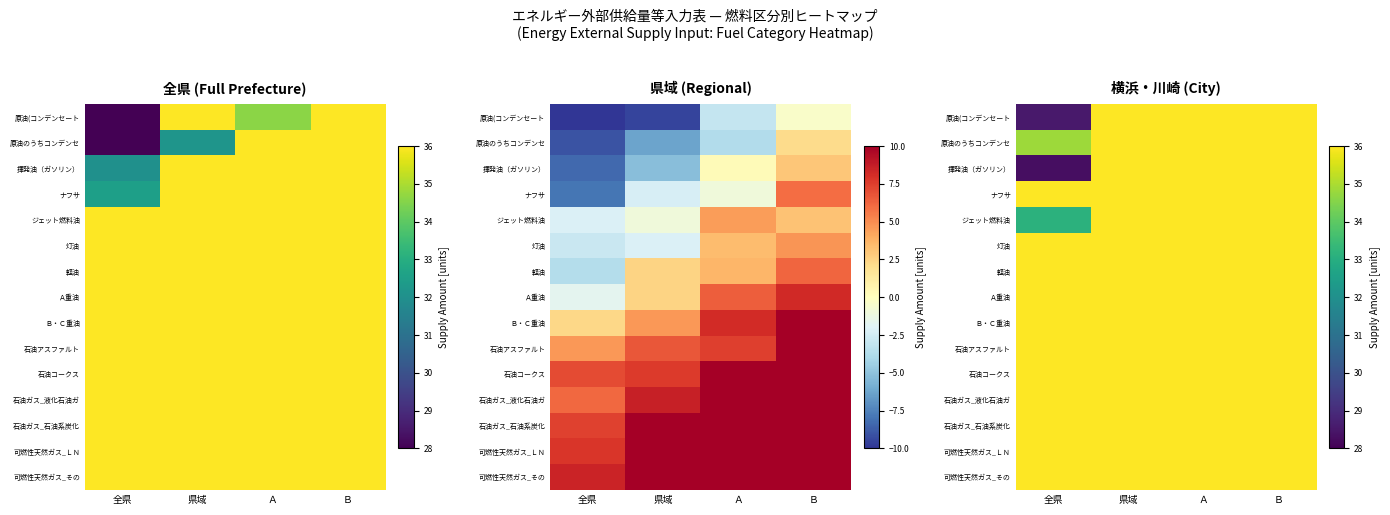

Is the value of 石油ガス_液化石油ガ at Ａ greater than the value of ジェット燃料油 at Ｂ?

Yes